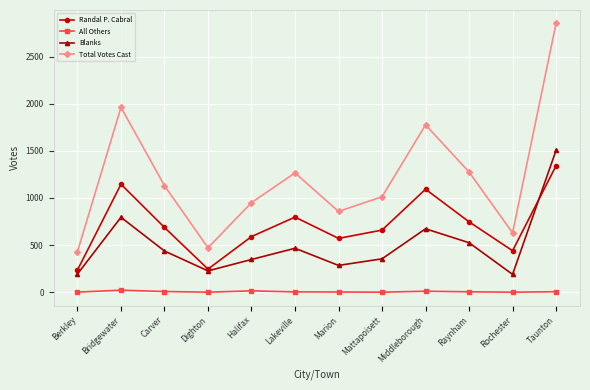

What is the average value of the Blanks series?

500